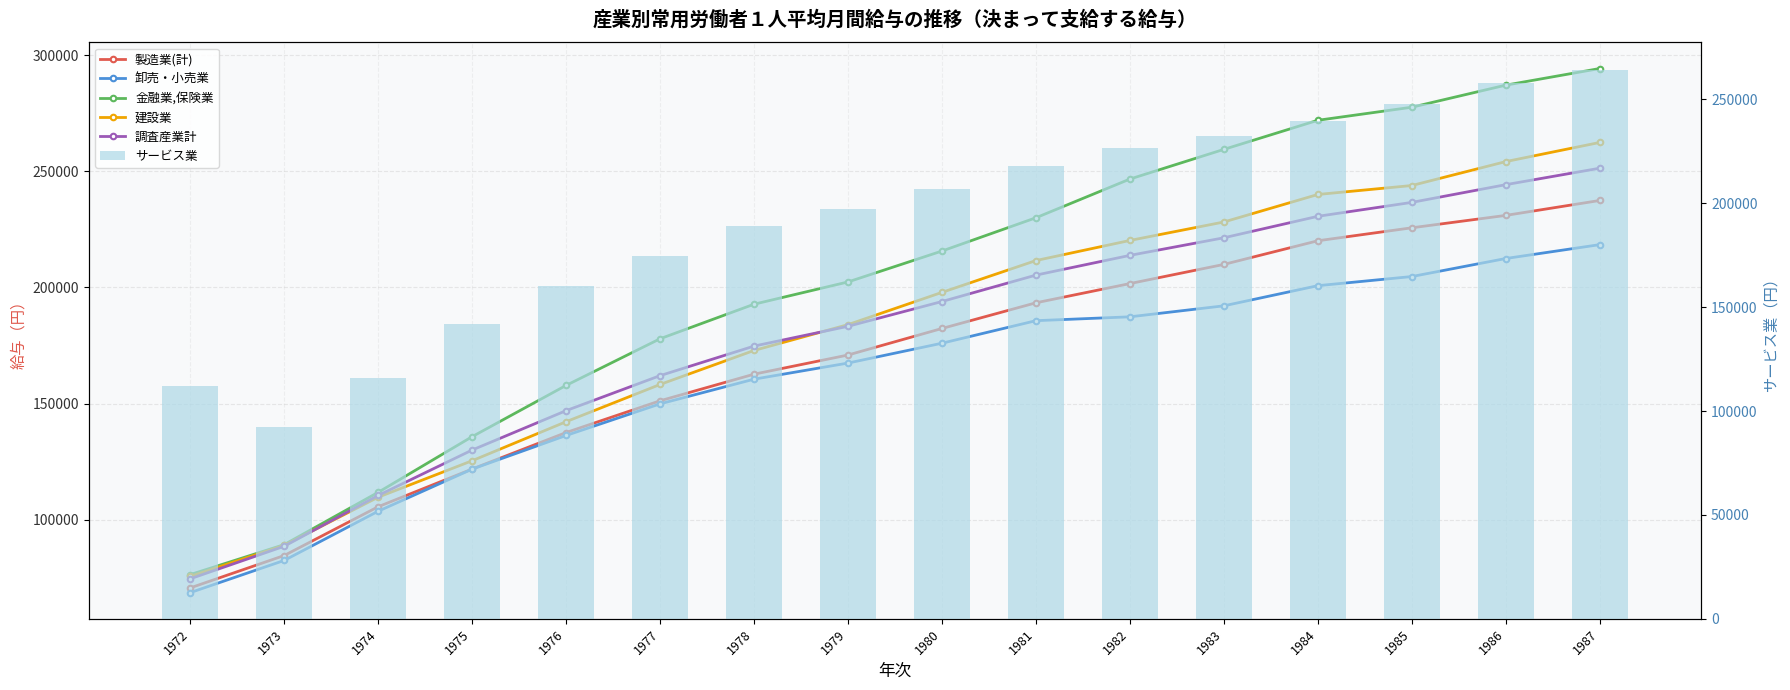

What is the sum of the 製造業(計) values at 1984 and 1985?

445724